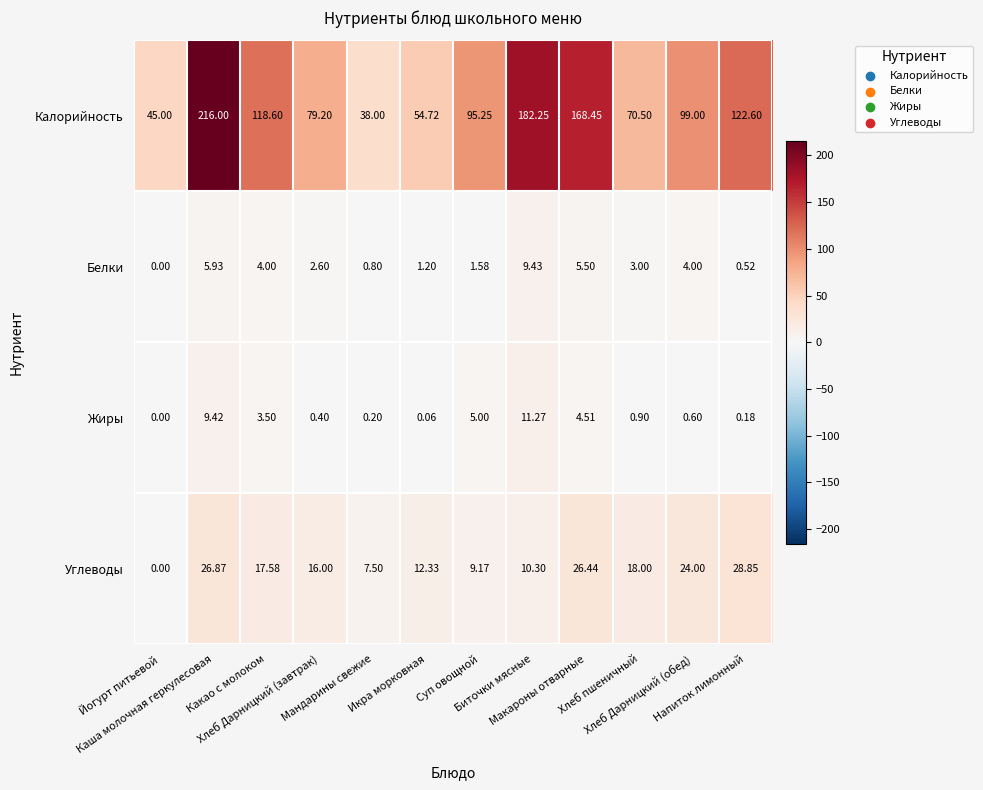

Which series has the widest spread of values?

Калорийность